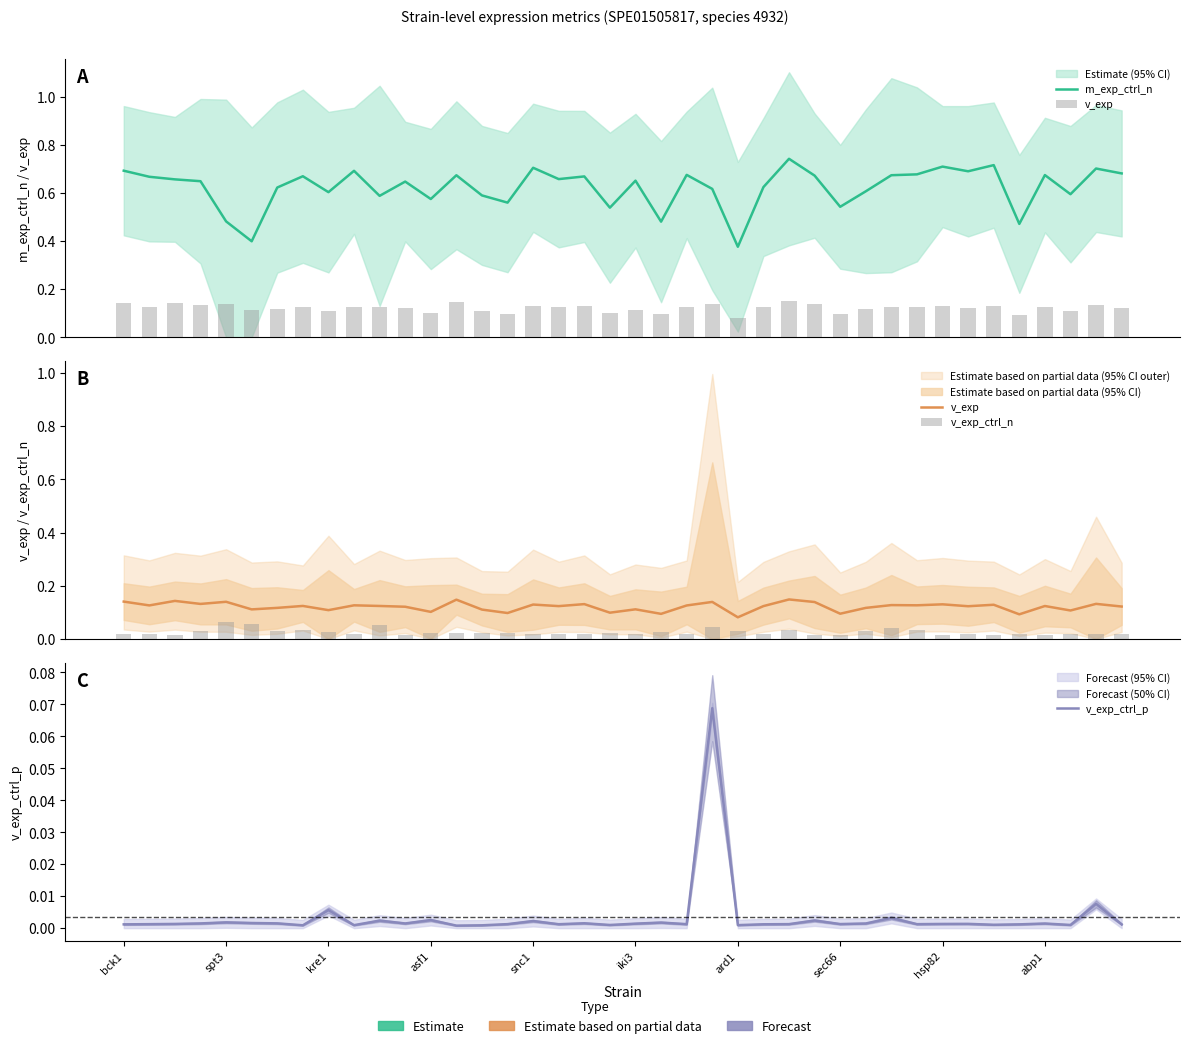

The value of v_exp_ctrl_n at snc1 is 0.0. True or false?

False